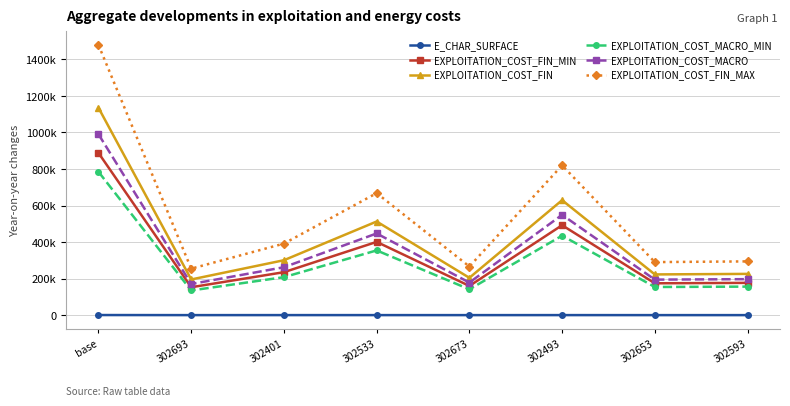

Rank the series by their maximum value, from highest to lowest.

EXPLOITATION_COST_FIN_MAX, EXPLOITATION_COST_FIN, EXPLOITATION_COST_MACRO, EXPLOITATION_COST_FIN_MIN, EXPLOITATION_COST_MACRO_MIN, E_CHAR_SURFACE